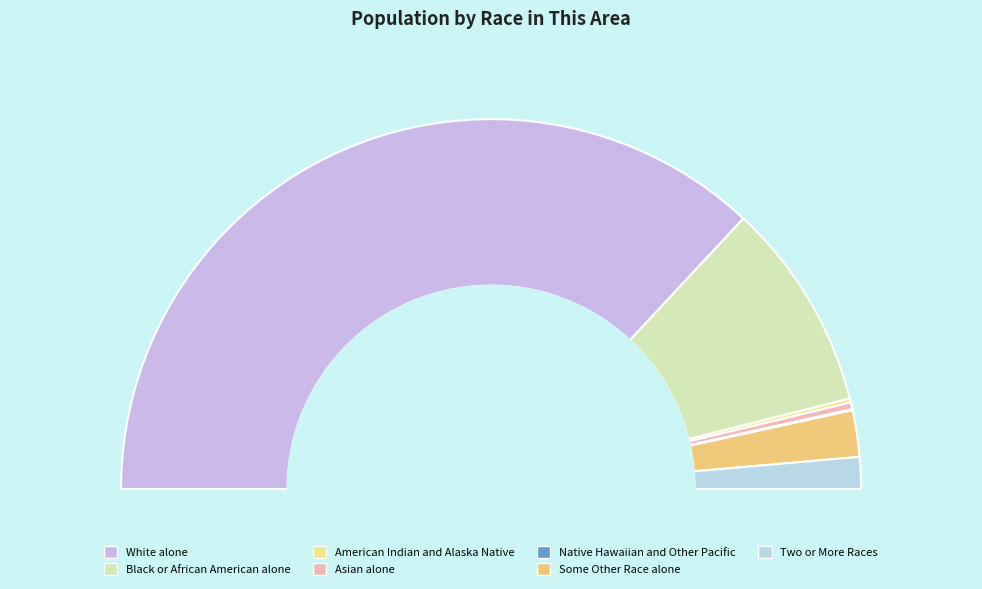

How much of the chart is everything except Two or More Races?

97.2%